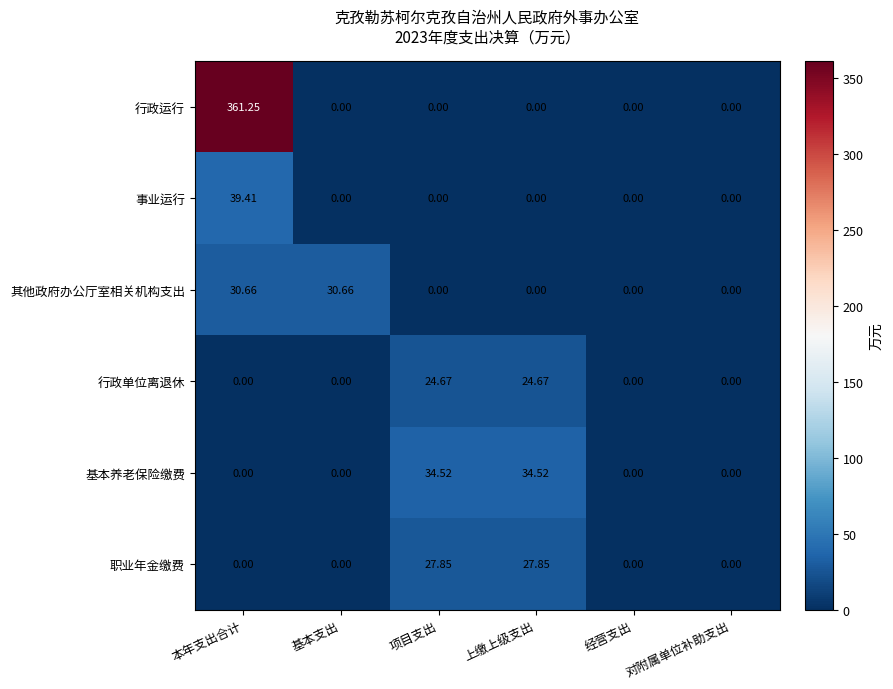

Which series has the largest range (max minus min)?

行政运行